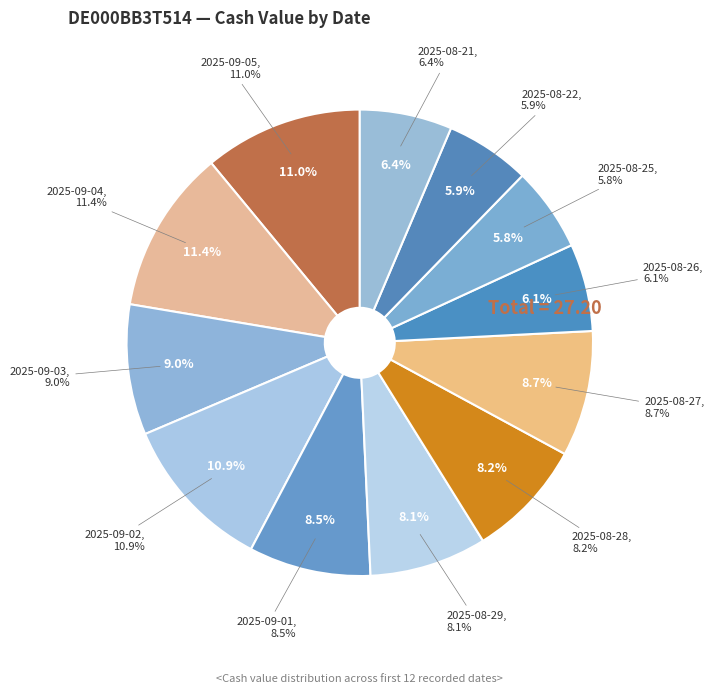

The 2025-09-05 slice represents 1% of the pie. True or false?

False